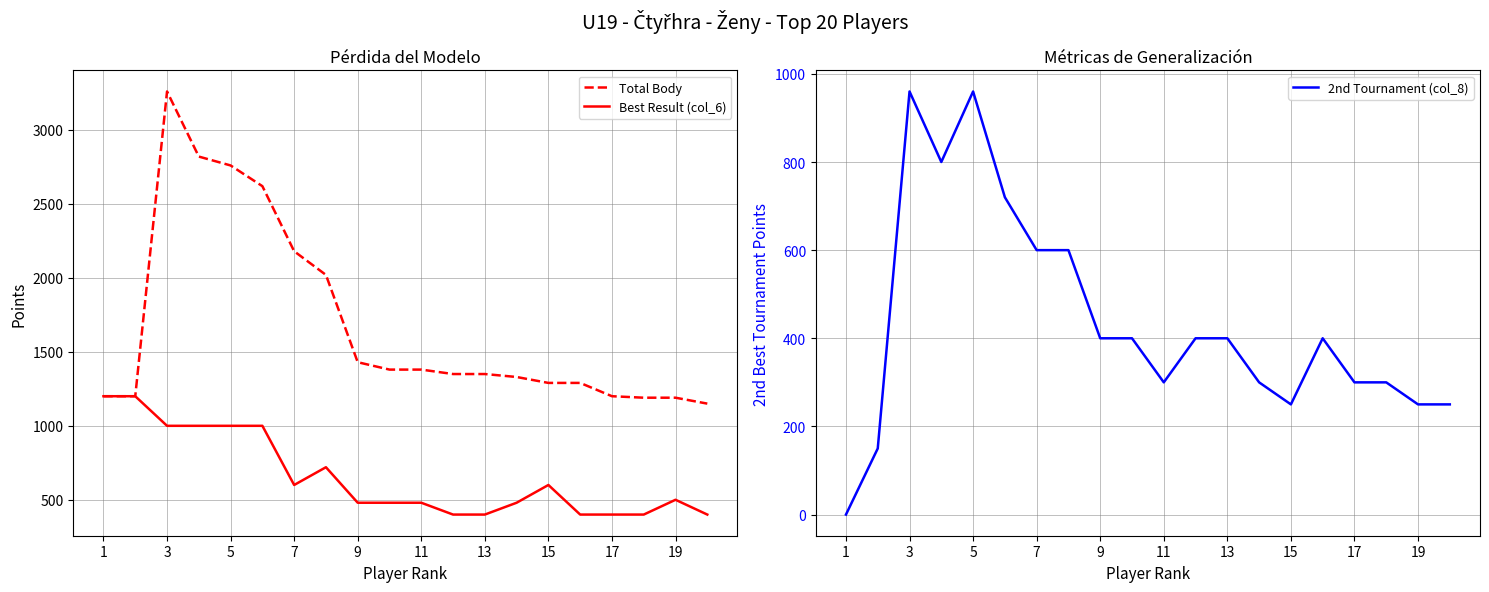

What is the lowest value of the Best Result (col_6) series?

400